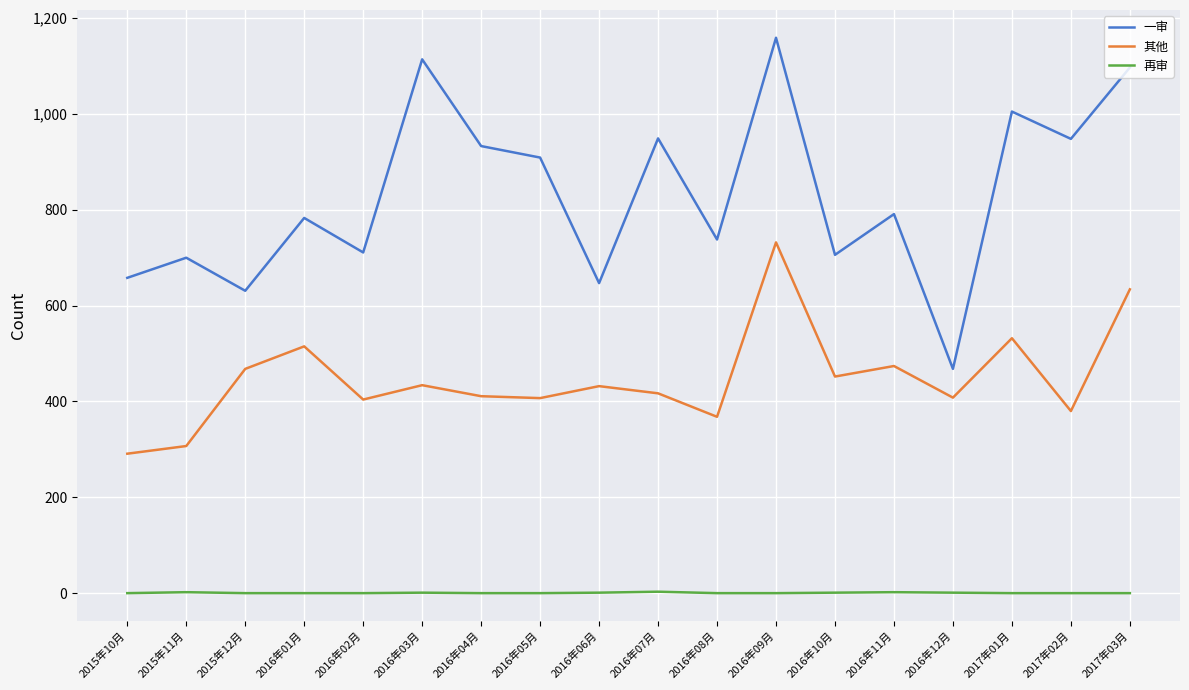

At which category is the sum across all series the highest?

2016年09月